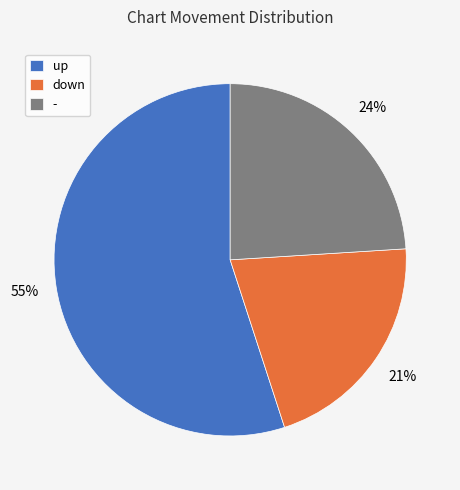

Rank the categories by value from highest to lowest.

up, -, down